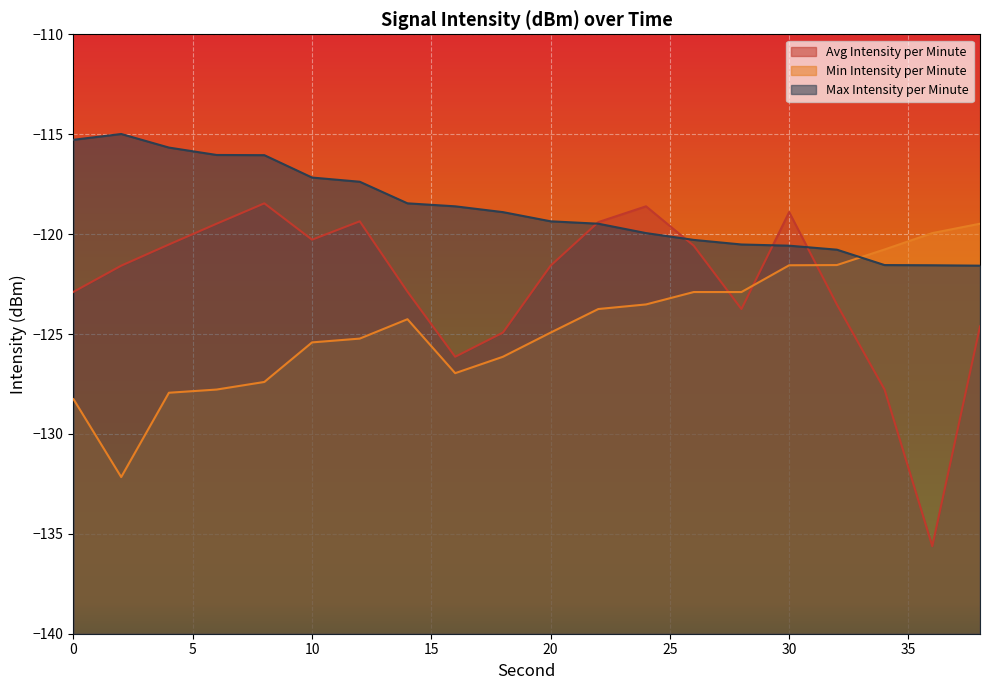

Reading left to right, extract all data points from this chart.

Avg Intensity per Minute: -122.9	-121.6	-120.5	-119.5	-118.5	-120.3	-119.4	-122.9	-126.1	-124.9	-121.6	-119.4	-118.6	-120.6	-123.8	-118.9	-123.5	-127.8	-135.6	-124.6
Min Intensity per Minute: -128.3	-132.2	-127.9	-127.8	-127.4	-125.4	-125.2	-124.3	-127.0	-126.1	-124.9	-123.8	-123.5	-122.9	-122.9	-121.6	-121.5	-120.8	-120.0	-119.5
Max Intensity per Minute: -115.3	-115.0	-115.7	-116.0	-116.0	-117.2	-117.4	-118.5	-118.6	-118.9	-119.4	-119.5	-120.0	-120.3	-120.5	-120.6	-120.8	-121.5	-121.6	-121.6